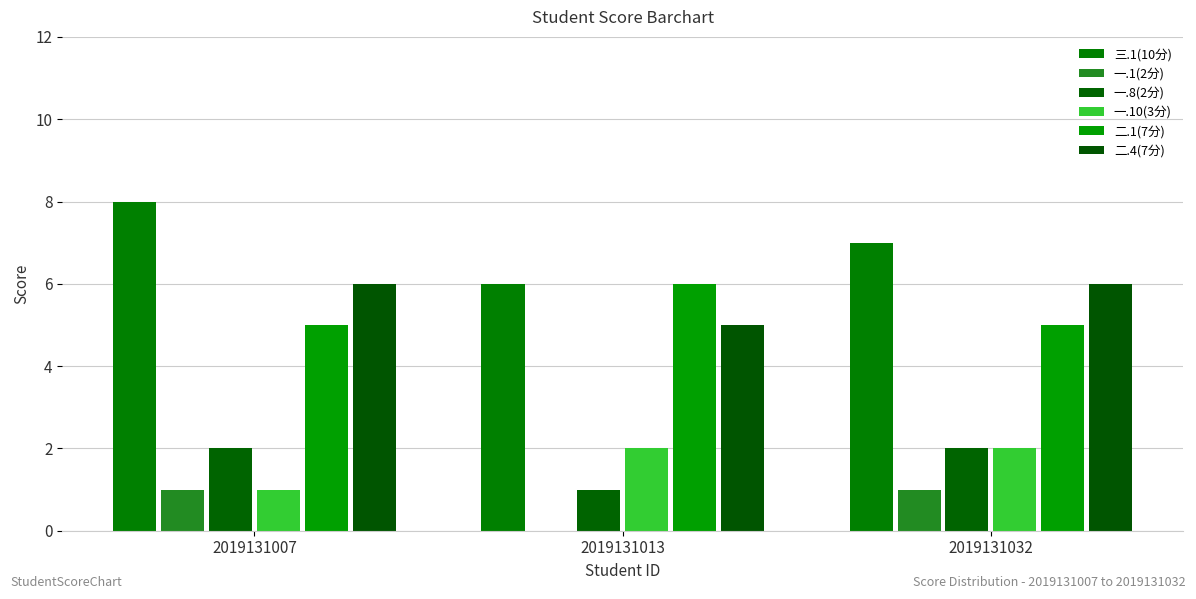

List the series in order of their peak value, lowest first.

一.1(2分), 一.8(2分), 一.10(3分), 二.1(7分), 二.4(7分), 三.1(10分)